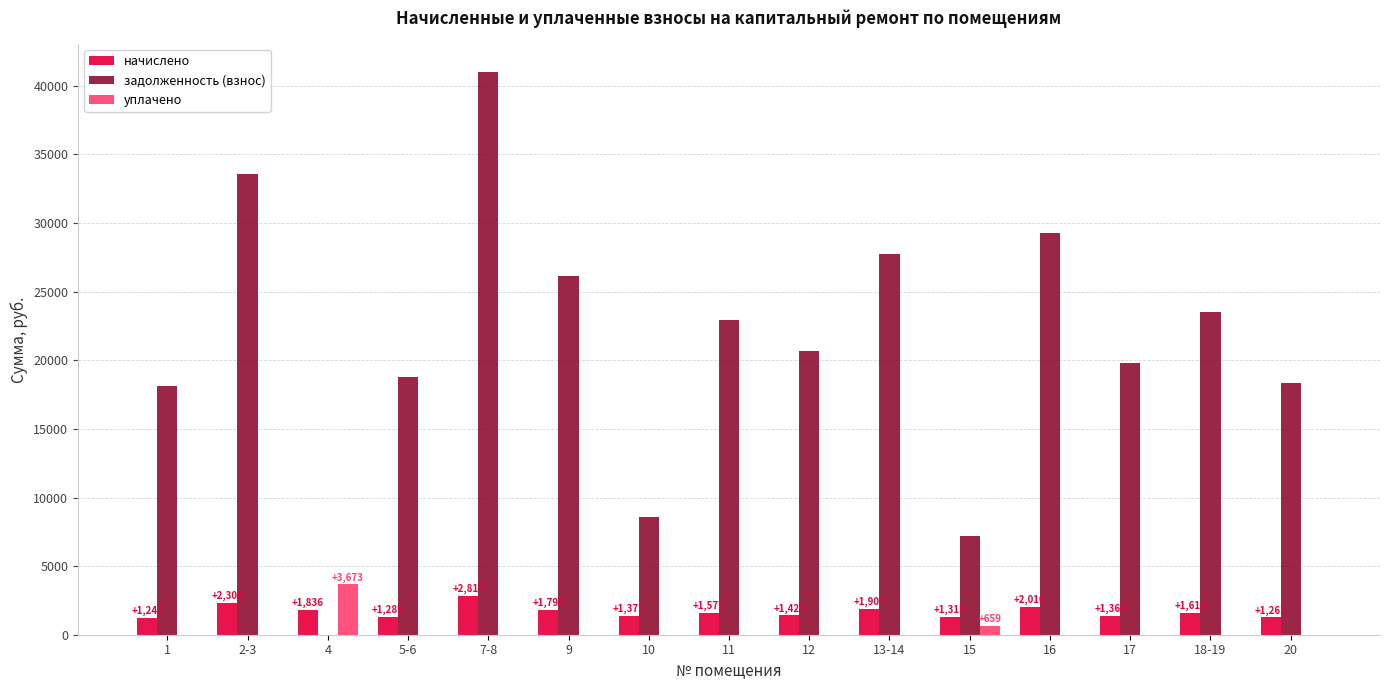

What is the sum of all задолженность (взнос) values?

315712.2